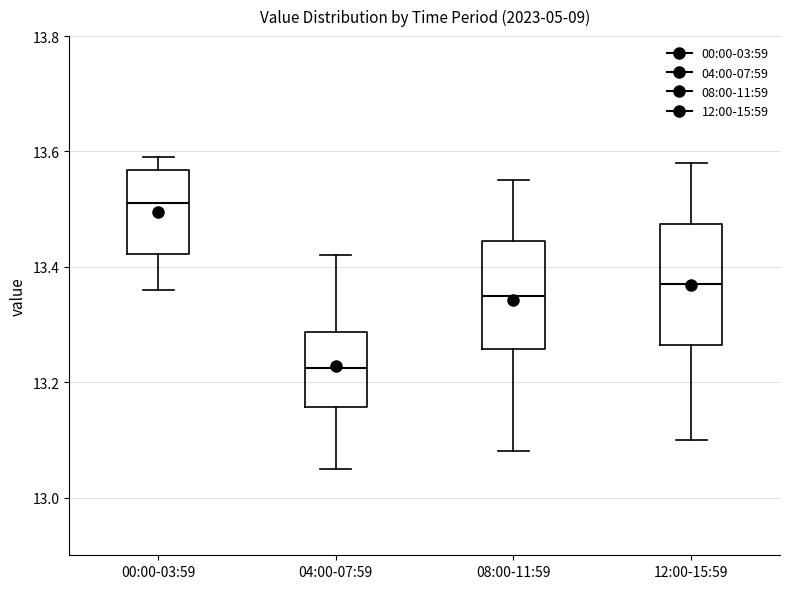

Comparing the boxes themselves (not the whiskers), which one is the tallest?

12:00-15:59